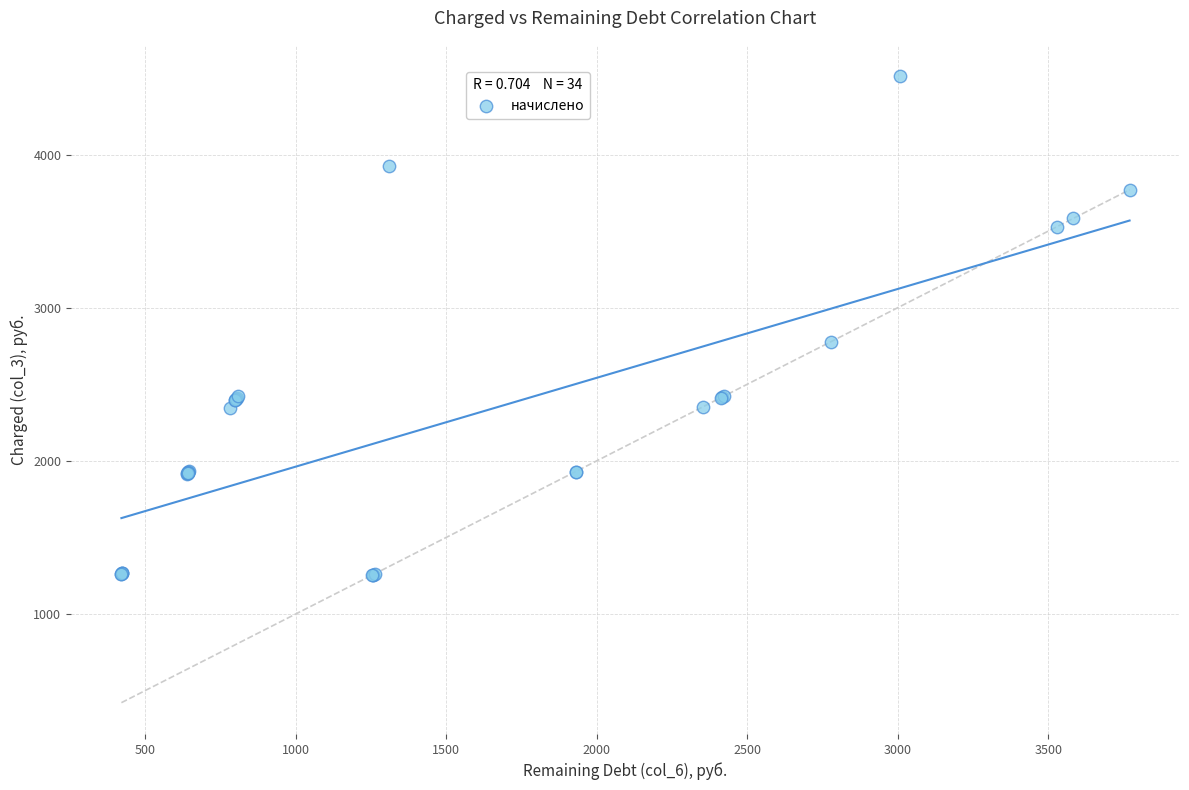

What Y value in the scatter plot is closest to 2882?

2779.4